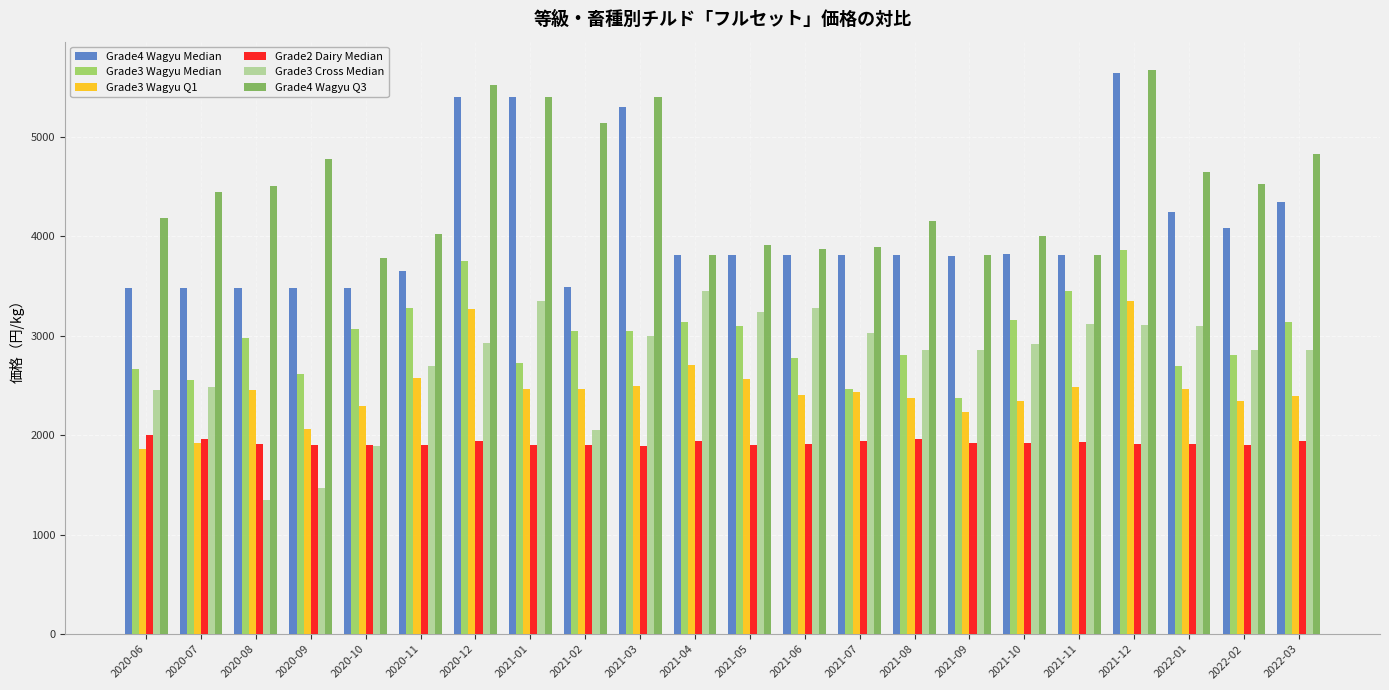

What value does the Grade4 Wagyu Median series have at 2021-06?

3815